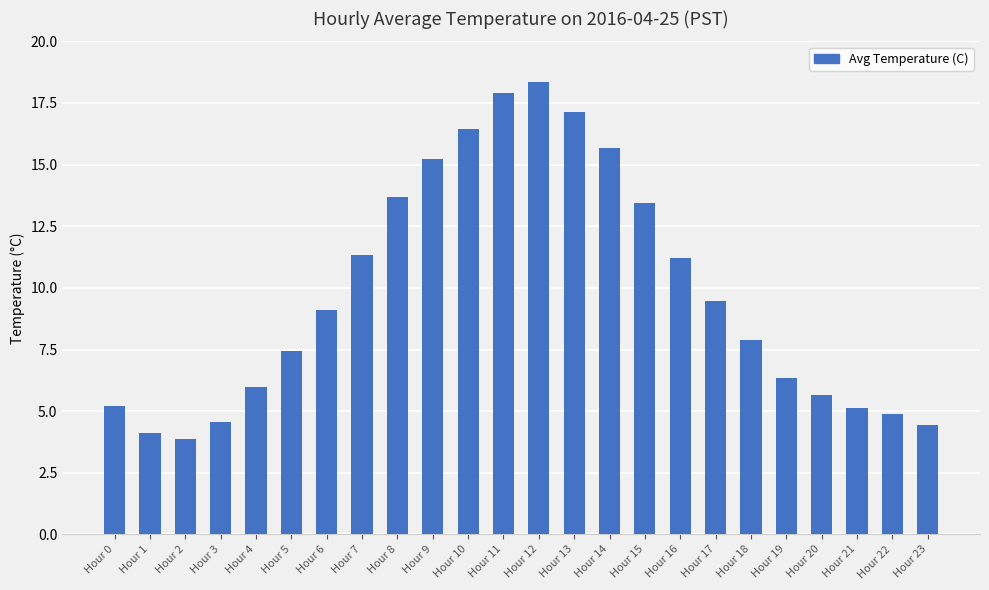

What is the ratio of the value at Hour 20 to the value at Hour 21?

1.1